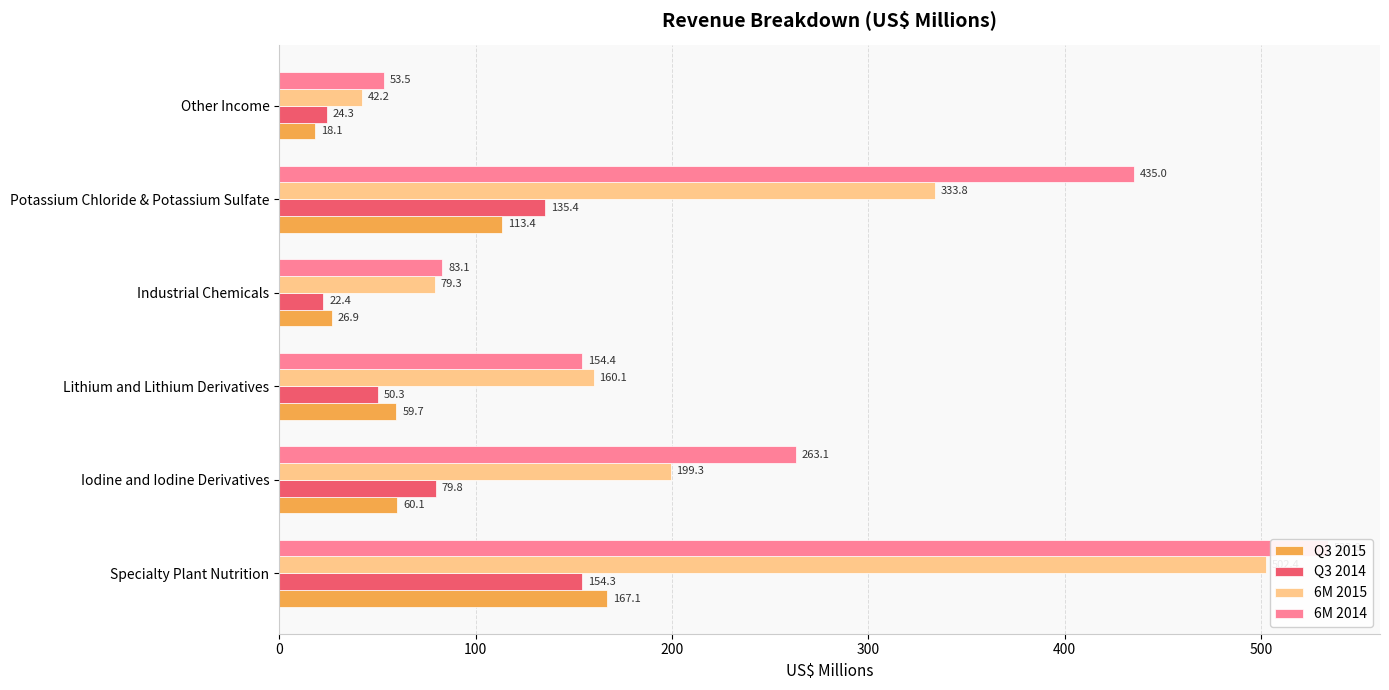

What is the difference between the highest and lowest values at Potassium Chloride & Potassium Sulfate?

321.6